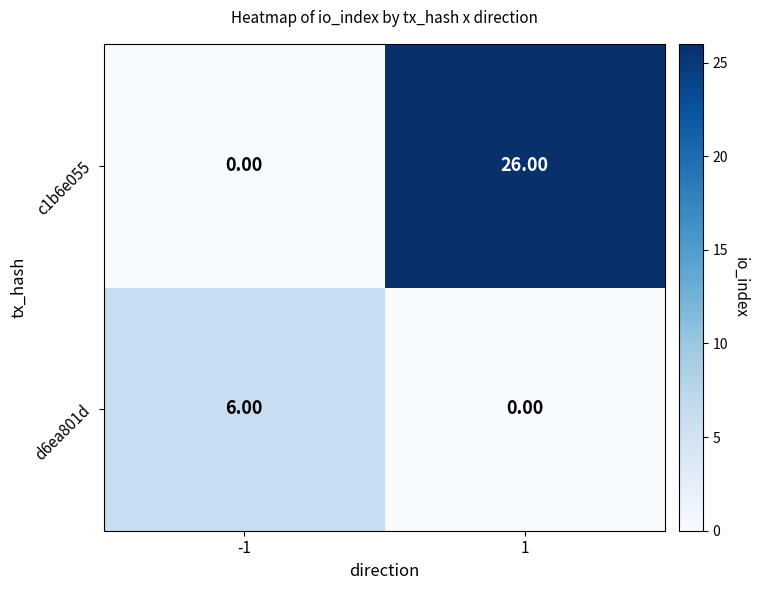

How many data points in c1b6e055 are less than 26?

1